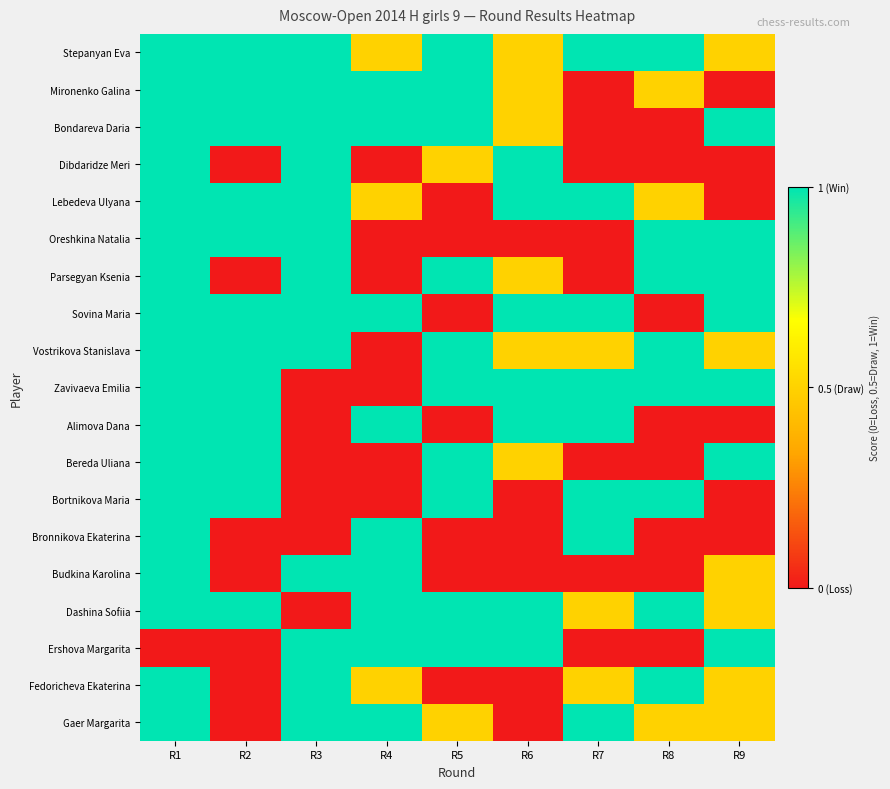

How many series are shown in this chart?

19